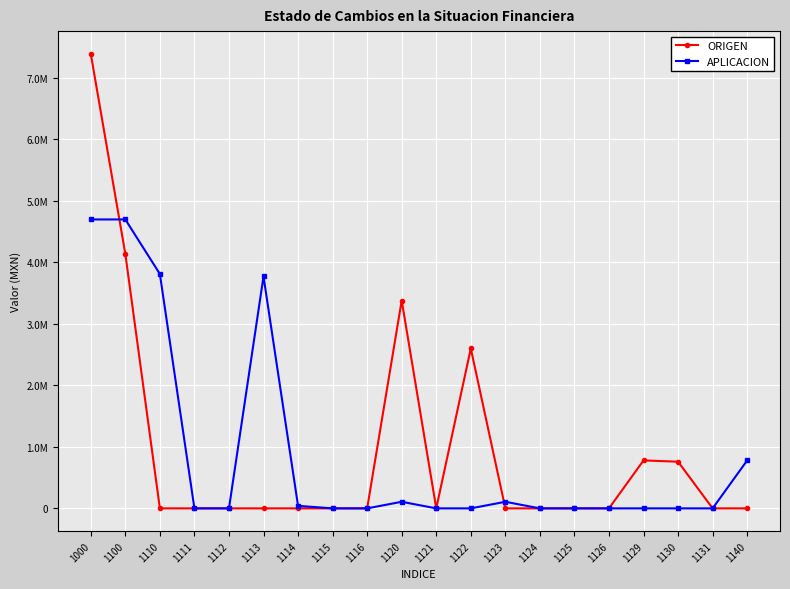

Does the chart have visible grid lines?

Yes